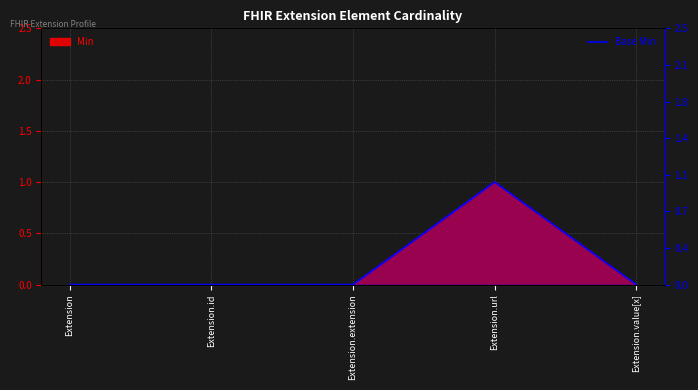

Does the chart display data point markers on the line(s)?

No